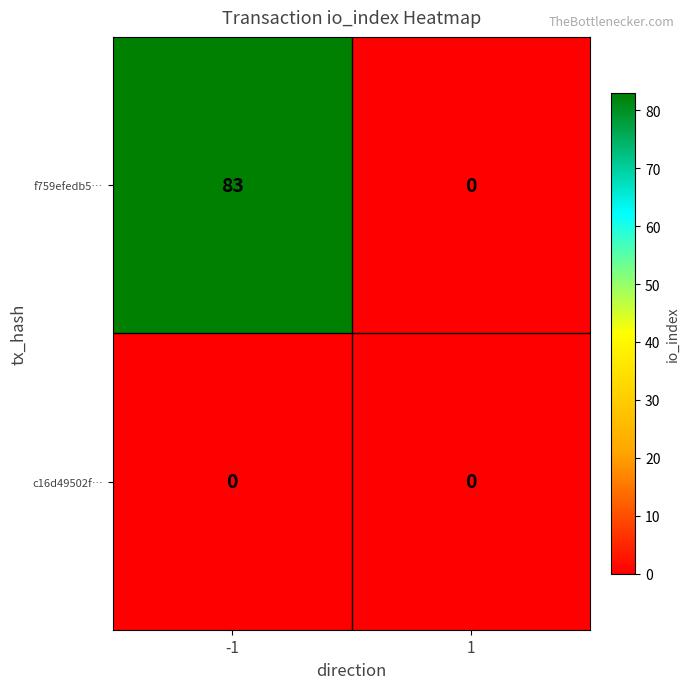

What is the difference between the maximum and minimum values in the f759efedb5… series?

83